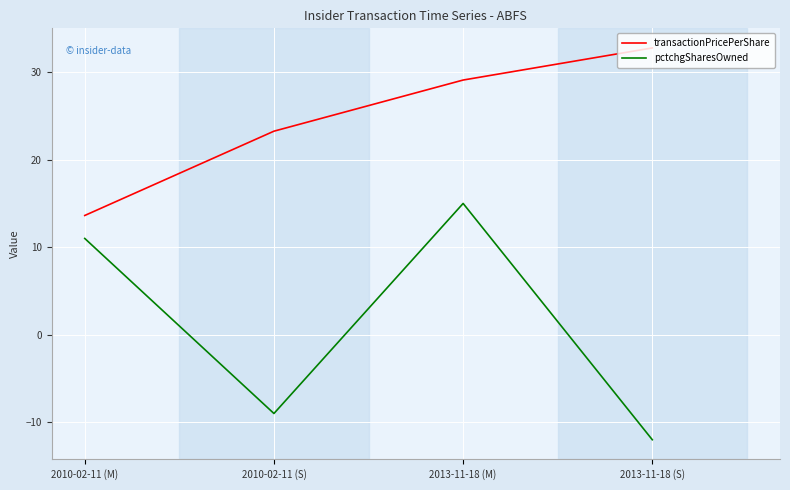

True or false: pctchgSharesOwned and transactionPricePerShare intersect in this chart.

False